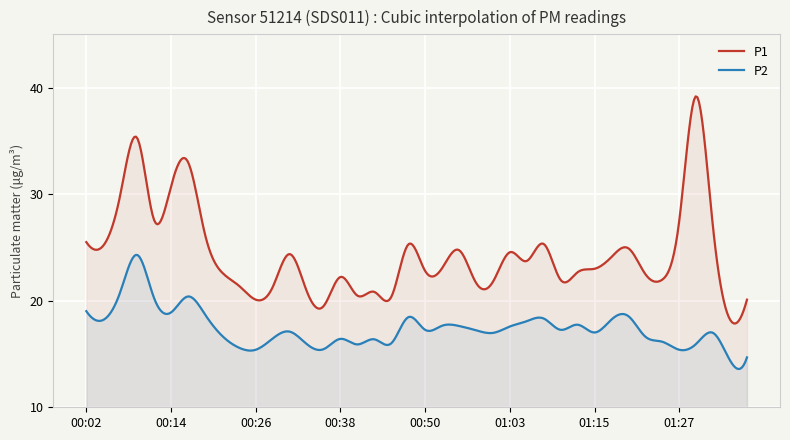

List the labels in order of P2 value, largest first.

00:09, 00:07, 00:16, 00:12, 00:02, 00:14, 00:19, 01:20, 00:48, 01:08, 01:17, 00:04, 01:05, 01:12, 00:53, 00:55, 01:03, 00:50, 01:10, 00:58, 00:31, 01:15, 01:00, 01:32, 00:21, 01:22, 00:29, 00:38, 00:43, 01:25, 00:46, 00:33, 01:29, 00:41, 00:24, 00:36, 00:26, 01:27, 01:37, 01:34